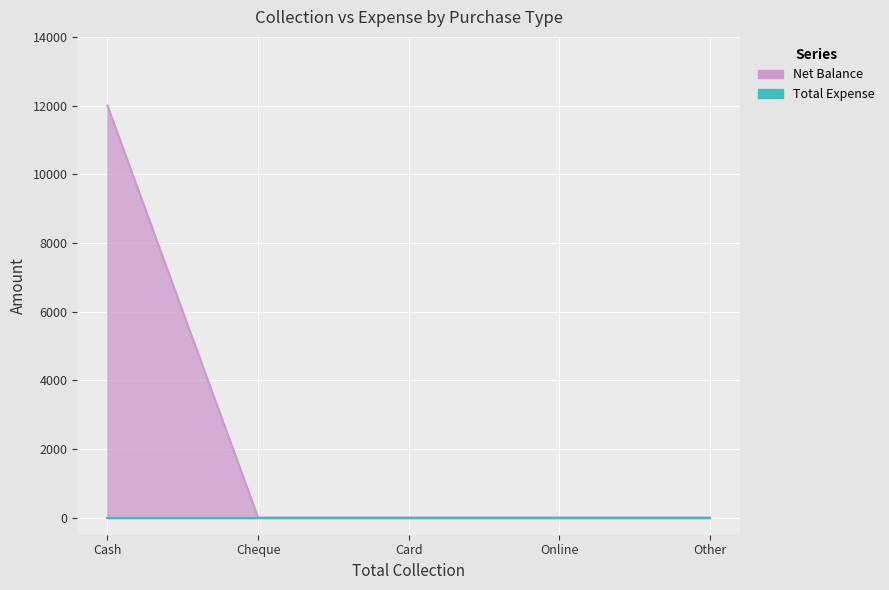

How many categories are shown in the chart?

5